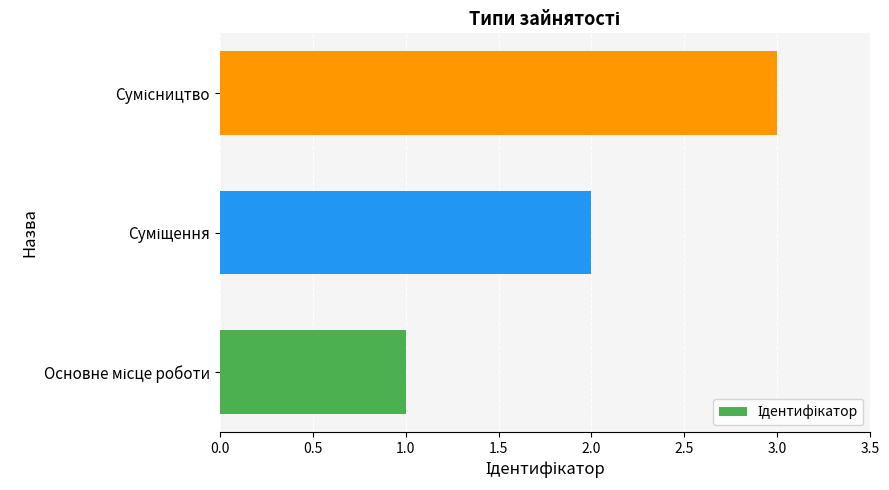

What is the sum of all values?

6